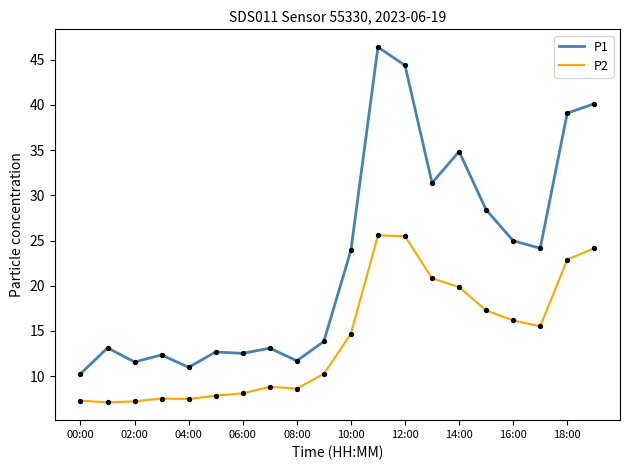

Rank the series by their maximum value, from lowest to highest.

P2, P1